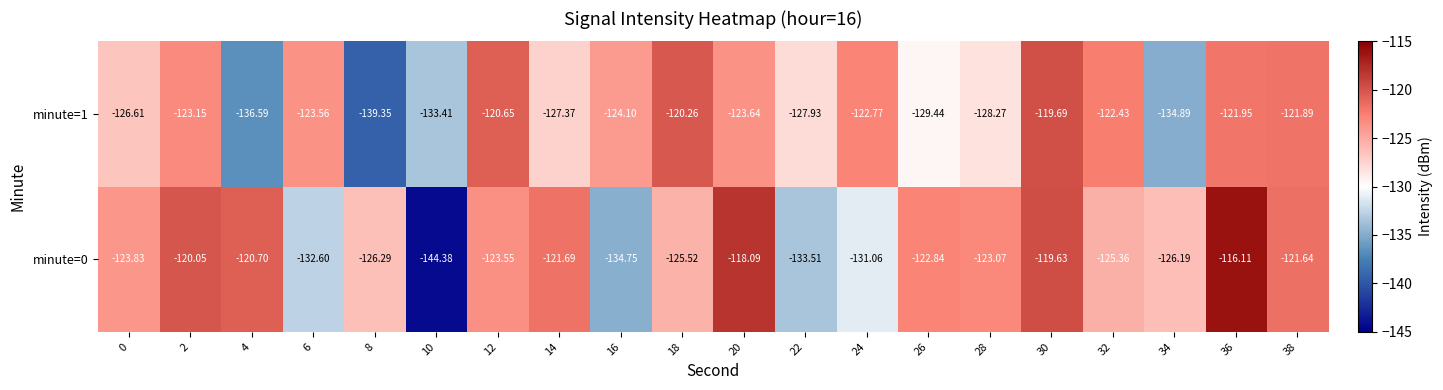

Is the value of minute=0 at 8 greater than the value of minute=1 at 18?

No